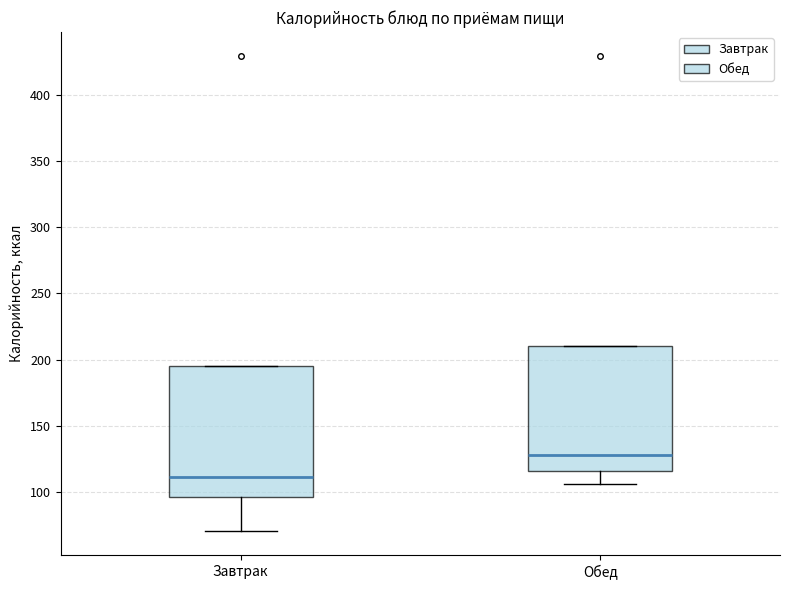

Reading left to right, read every box against the y-axis: the position of its median line, the range the box covers, and the ends of its whiskers. The values are not printed on the chart, so give them approximately, as read against the axis.

Завтрак: median 110, box 95 to 195, whiskers 70 to 195
Обед: median 130, box 115 to 210, whiskers 105 to 210